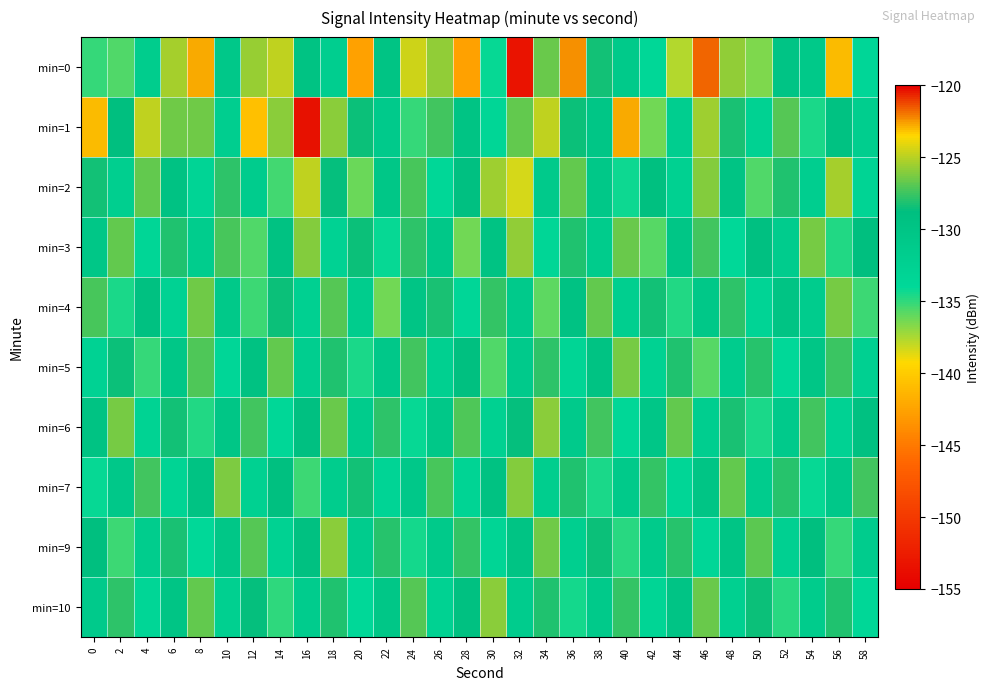

Reading right to left, list all the values displayed in this chart.

min=0: 58=-133.7	56=-123.1	54=-130.9	52=-129.9	50=-136.6	48=-125.9	46=-121.8	44=-137.7	42=-133.7	40=-131.1	38=-128.5	36=-122.4	34=-126.7	32=-153.2	30=-134.1	28=-142.6	26=-125.8	24=-124.6	22=-129.7	20=-142.6	18=-131.9	16=-129.6	14=-124.9	12=-125.7	10=-130.8	8=-122.8	6=-125.4	4=-131.7	2=-135.7	0=-135.1
min=1: 58=-131.8	56=-129.3	54=-134.5	52=-127.1	50=-132.7	48=-128.3	46=-125.6	44=-131.9	42=-136.4	40=-122.8	38=-130.2	36=-128.6	34=-124.9	32=-126.7	30=-133.5	28=-129.8	26=-127.4	24=-135.1	22=-131.2	20=-128.5	18=-126.0	16=-120.4	14=-126.0	12=-140.7	10=-132.0	8=-126.5	6=-126.6	4=-124.8	2=-128.8	0=-123.0
min=2: 58=-133.1	56=-125.4	54=-131.9	52=-128.2	50=-135.7	48=-129.8	46=-126.1	44=-132.5	42=-128.9	40=-134.3	38=-130.6	36=-126.8	34=-131.2	32=-138.4	30=-125.6	28=-129.1	26=-133.8	24=-127.3	22=-130.5	20=-136.2	18=-128.7	16=-124.9	14=-135.4	12=-131.6	10=-127.8	8=-133.2	6=-129.5	4=-126.7	2=-132.1	0=-128.4
min=3: 58=-128.8	56=-134.7	54=-126.3	52=-131.6	50=-129.1	48=-133.9	46=-127.5	44=-130.2	42=-135.8	40=-126.6	38=-131.4	36=-128.1	34=-133.5	32=-125.8	30=-129.7	28=-136.3	26=-130.6	24=-127.9	22=-134.2	20=-128.5	18=-132.8	16=-126.1	14=-129.4	12=-135.6	10=-127.3	8=-131.7	6=-128.2	4=-133.4	2=-126.8	0=-130.5
min=4: 58=-135.3	56=-126.4	54=-131.5	52=-129.8	50=-133.2	48=-127.9	46=-130.6	44=-134.7	42=-128.4	40=-132.1	38=-126.8	36=-129.5	34=-135.9	32=-131.2	30=-127.7	28=-133.6	26=-128.3	24=-130.1	22=-136.4	20=-131.7	18=-127.1	16=-132.4	14=-128.6	12=-135.2	10=-130.9	8=-126.5	6=-132.8	4=-129.2	2=-134.6	0=-127.3
min=5: 58=-132.4	56=-127.6	54=-130.2	52=-133.9	50=-128.0	48=-131.5	46=-135.8	44=-128.2	42=-132.7	40=-126.3	38=-129.6	36=-133.3	34=-127.8	32=-131.1	30=-135.6	28=-128.9	26=-132.2	24=-127.4	22=-130.8	20=-134.5	18=-128.1	16=-131.9	14=-126.7	12=-129.3	10=-133.6	8=-127.2	6=-130.4	4=-135.1	2=-128.5	0=-132.8
min=6: 58=-129.2	56=-132.8	54=-127.4	52=-131.1	50=-134.6	48=-128.3	46=-132.0	44=-126.7	42=-130.3	40=-133.8	38=-127.5	36=-131.2	34=-125.9	32=-128.7	30=-132.5	28=-127.2	26=-130.6	24=-134.1	22=-127.8	20=-131.4	18=-126.6	16=-129.1	14=-133.8	12=-127.5	10=-130.2	8=-134.7	6=-128.4	4=-132.9	2=-126.3	0=-129.6
min=7: 58=-127.5	56=-130.8	54=-134.2	52=-128.0	50=-131.5	48=-126.8	46=-130.0	44=-133.4	42=-127.7	40=-131.0	38=-134.5	36=-128.2	34=-131.8	32=-126.1	30=-129.4	28=-133.0	26=-127.3	24=-130.7	22=-133.2	20=-128.4	18=-131.7	16=-135.3	14=-128.9	12=-132.5	10=-126.2	8=-129.6	6=-133.1	4=-127.5	2=-130.8	0=-134.2
min=9: 58=-131.6	56=-135.1	54=-128.8	52=-132.4	50=-126.9	48=-130.1	46=-133.6	44=-128.0	42=-131.3	40=-134.8	38=-128.5	36=-132.1	34=-126.5	32=-129.8	30=-133.3	28=-127.7	26=-131.0	24=-134.4	22=-128.0	20=-131.6	18=-126.0	16=-129.2	14=-132.7	12=-127.1	10=-130.4	8=-133.9	6=-128.3	4=-131.7	2=-135.2	0=-128.8
min=10: 58=-133.8	56=-128.1	54=-131.4	52=-134.9	50=-128.6	48=-132.2	46=-126.6	44=-129.9	42=-133.3	40=-127.7	38=-131.0	36=-134.4	34=-128.1	32=-131.6	30=-126.0	28=-129.2	26=-132.7	24=-127.1	22=-130.4	20=-133.9	18=-128.2	16=-131.5	14=-135.0	12=-128.7	10=-132.2	8=-126.8	6=-130.0	4=-133.5	2=-127.8	0=-131.1